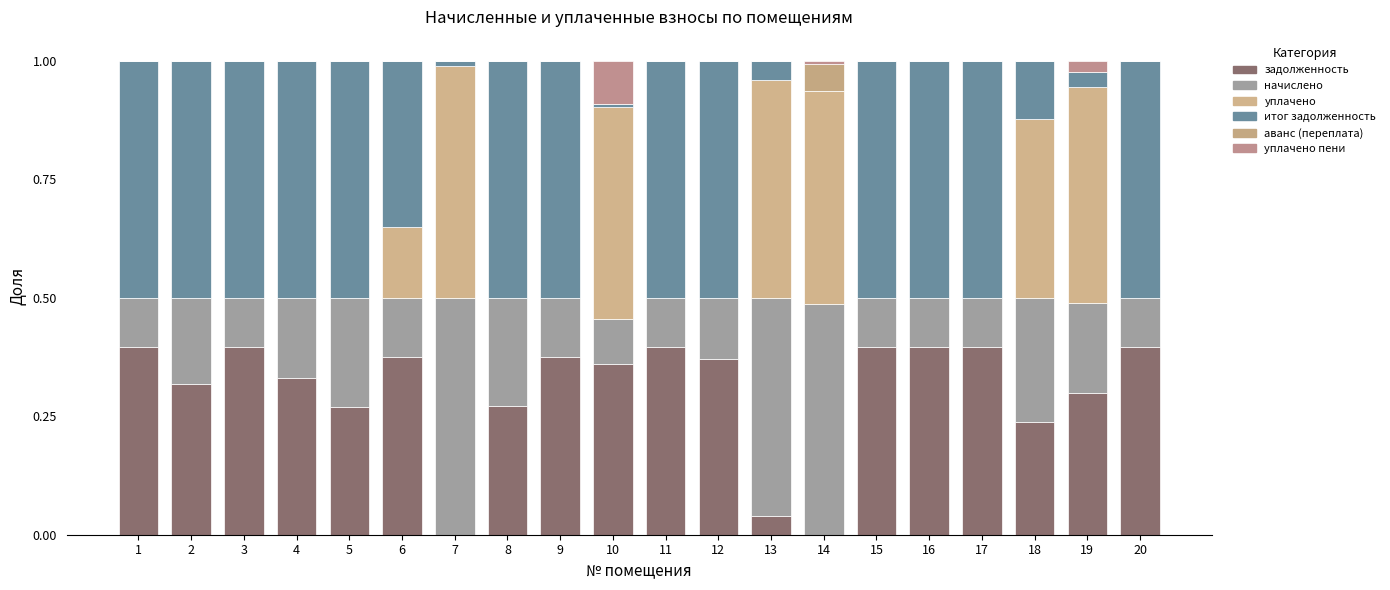

How many categories are shown in the chart?

20